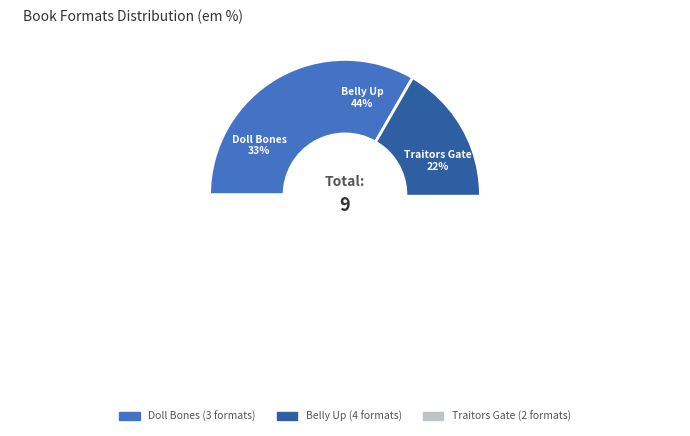

Which category has the biggest portion of the pie?

Belly Up